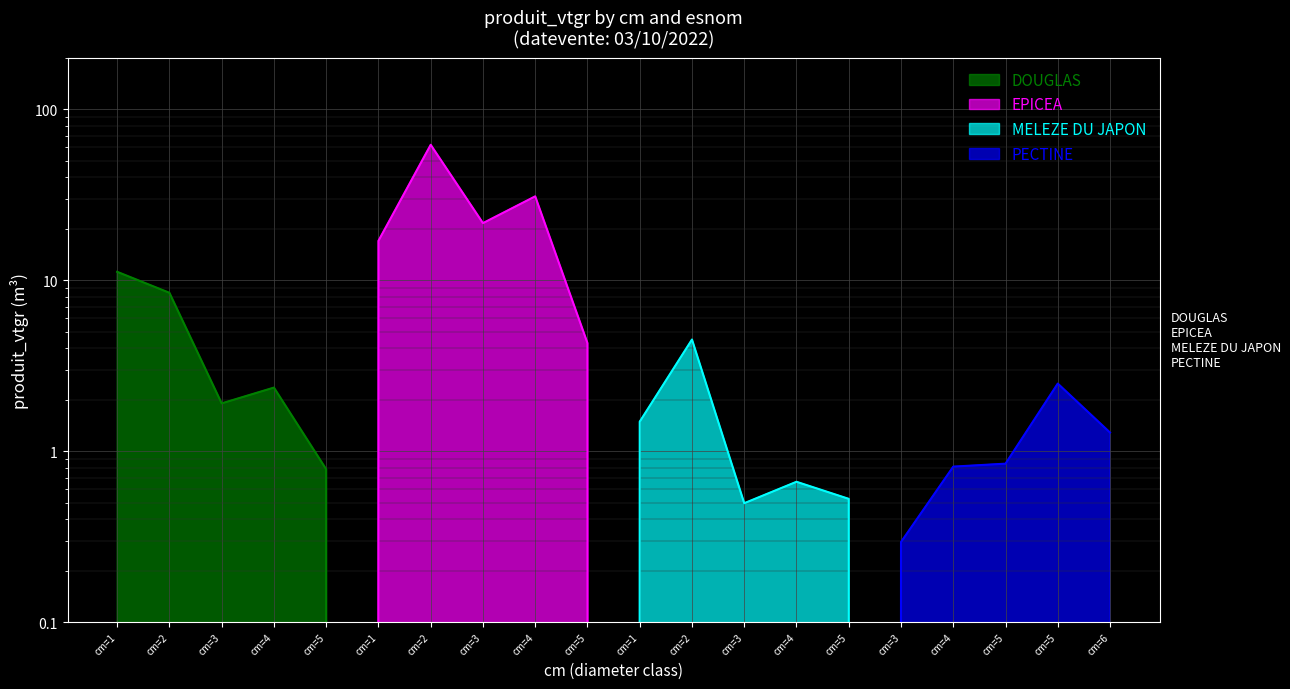

At how many categories does at least one series exceed 11?

5